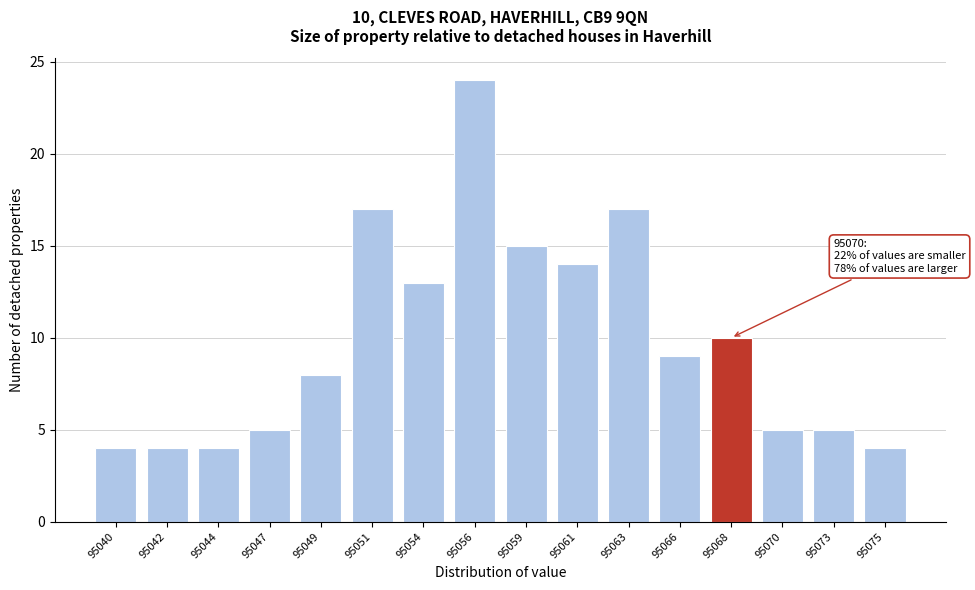

Reading right to left, what are all the values shown in this chart?

95075=4	95073=5	95070=5	95068=10	95066=9	95063=17	95061=14	95059=15	95056=24	95054=13	95051=17	95049=8	95047=5	95044=4	95042=4	95040=4